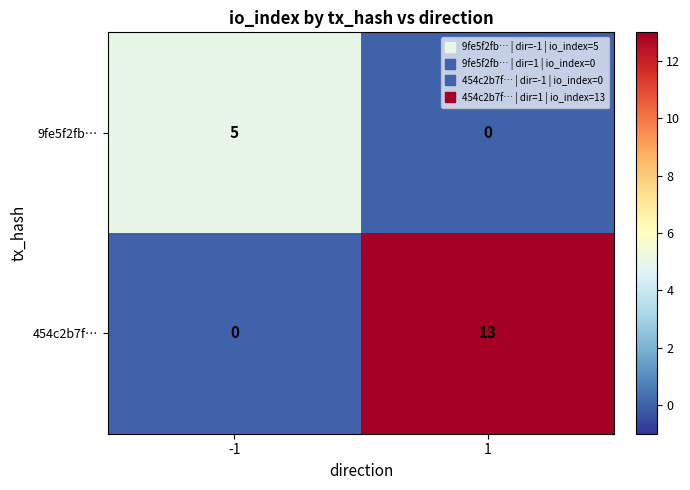

At which category does the chart reach its peak across all series?

1